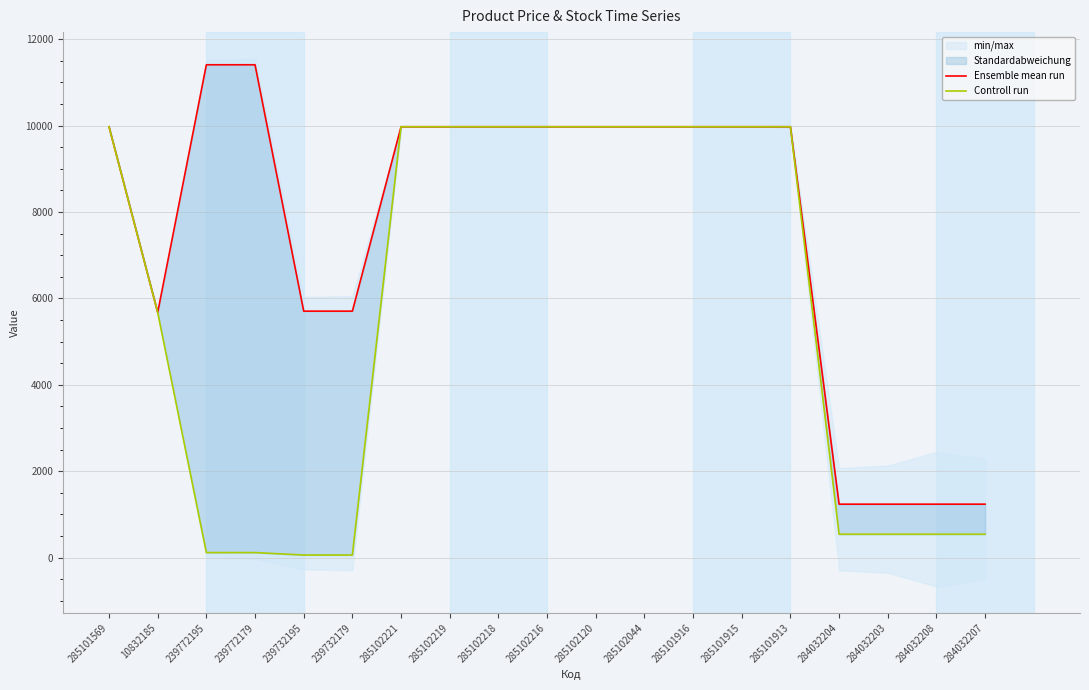

Where does the Controll run series first go above 9974?

285101569